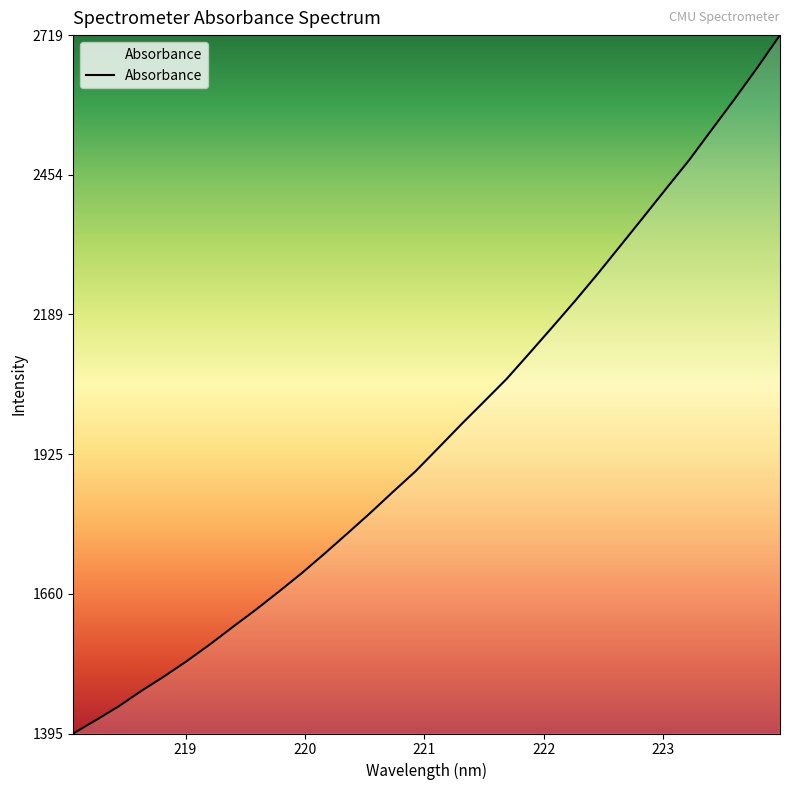

What is the maximum value shown in the chart?

2719.2